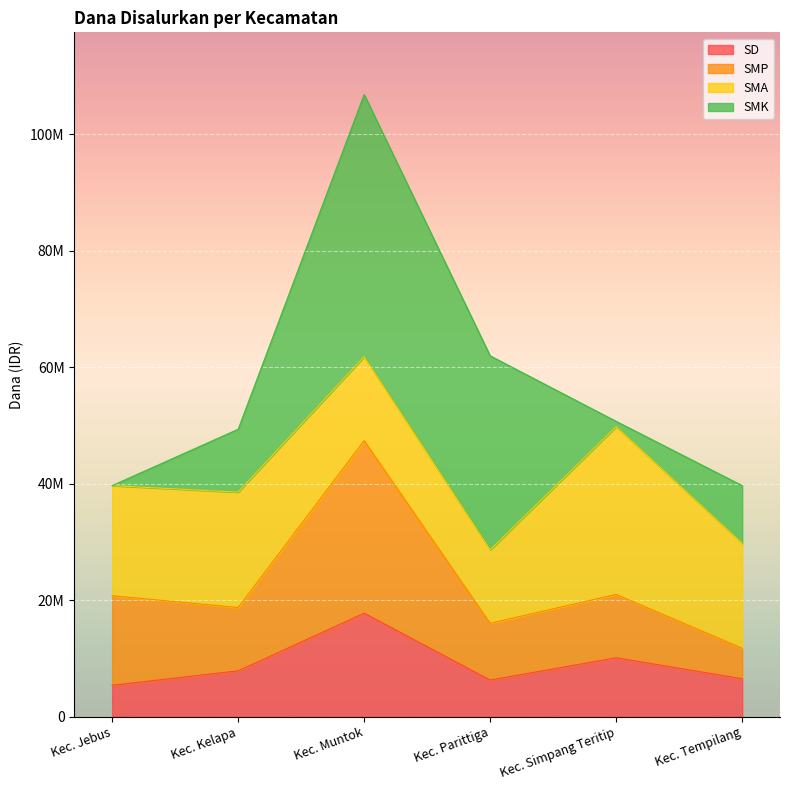

True or false: SD has more than 2 interior local peaks.

False